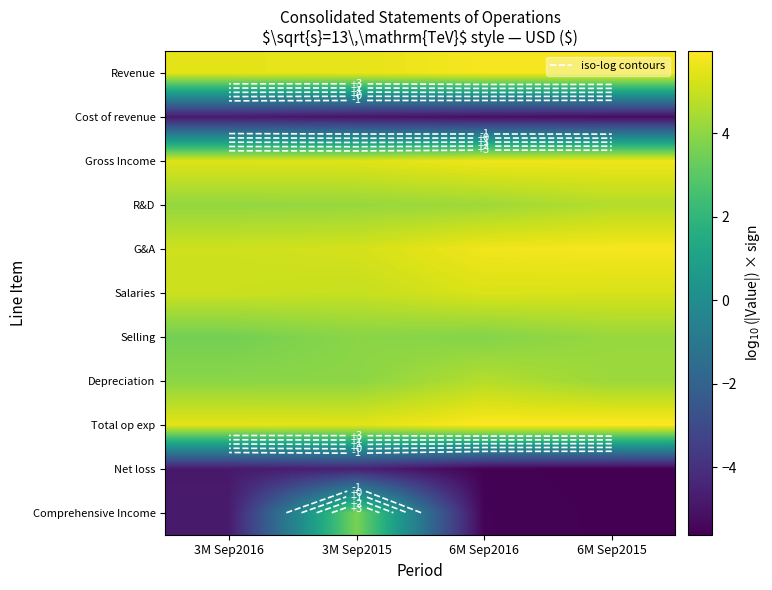

What is the minimum value shown in the chart?

-5.6